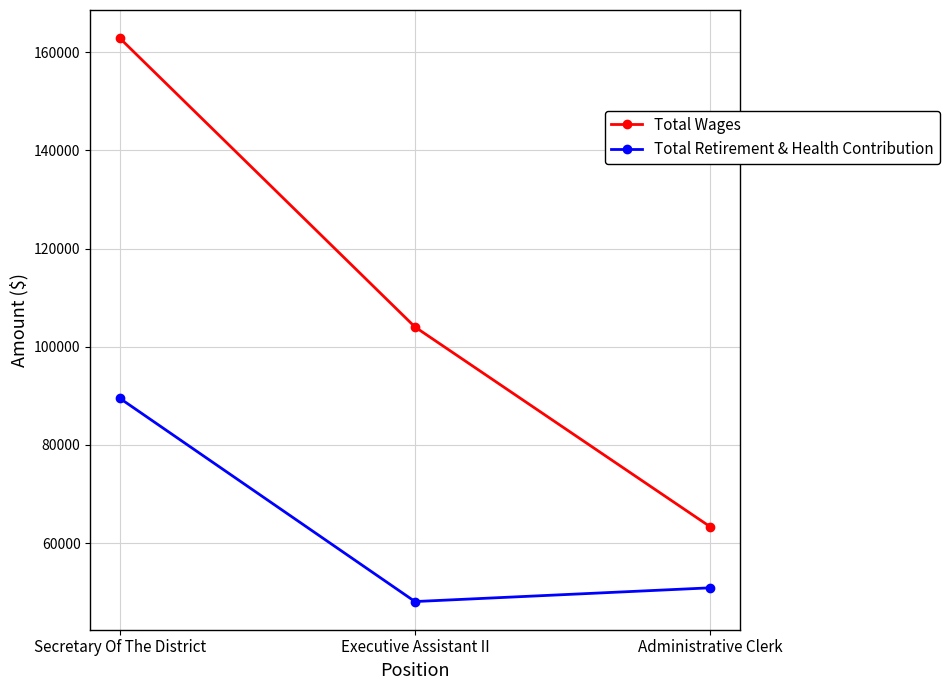

The value of Total Retirement & Health Contribution at Secretary Of The District is 29714. True or false?

False